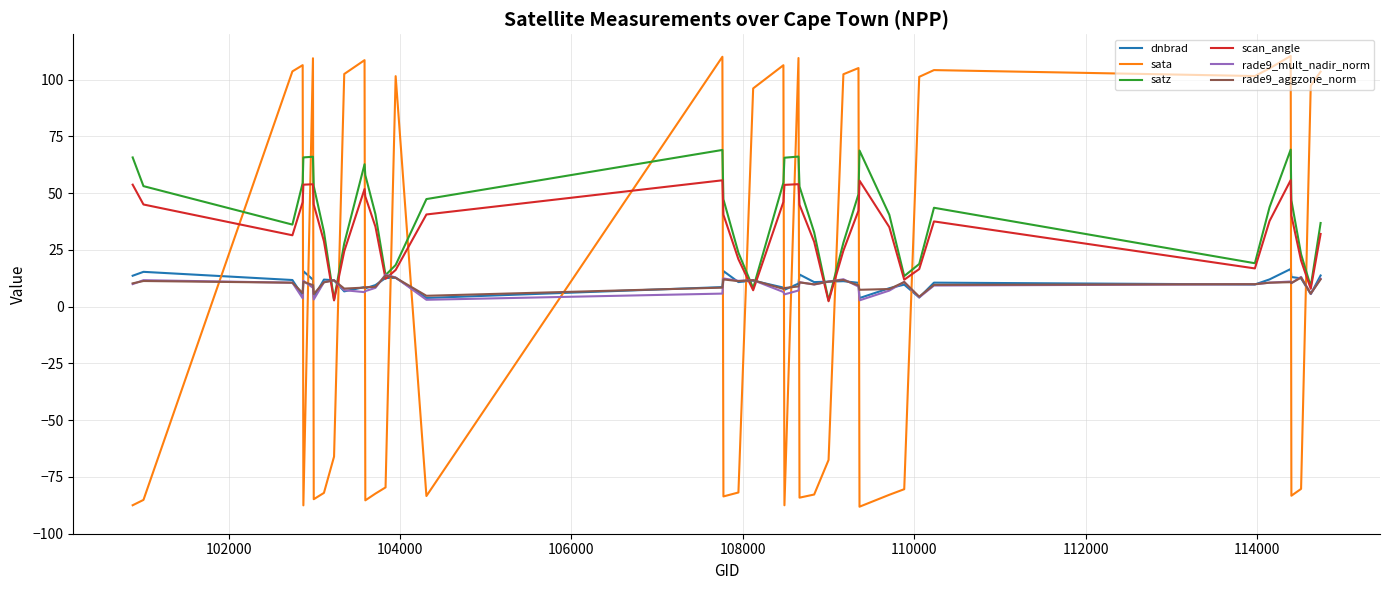

What is the maximum value for satz?

69.2